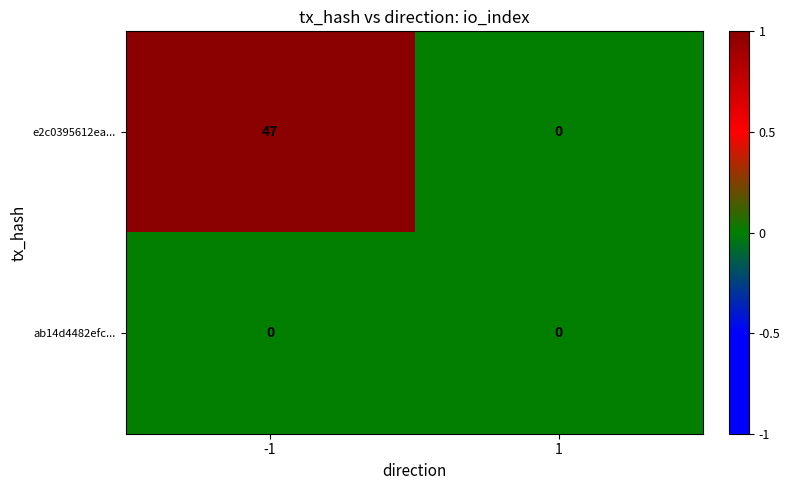

What is the maximum value shown in the chart?

47